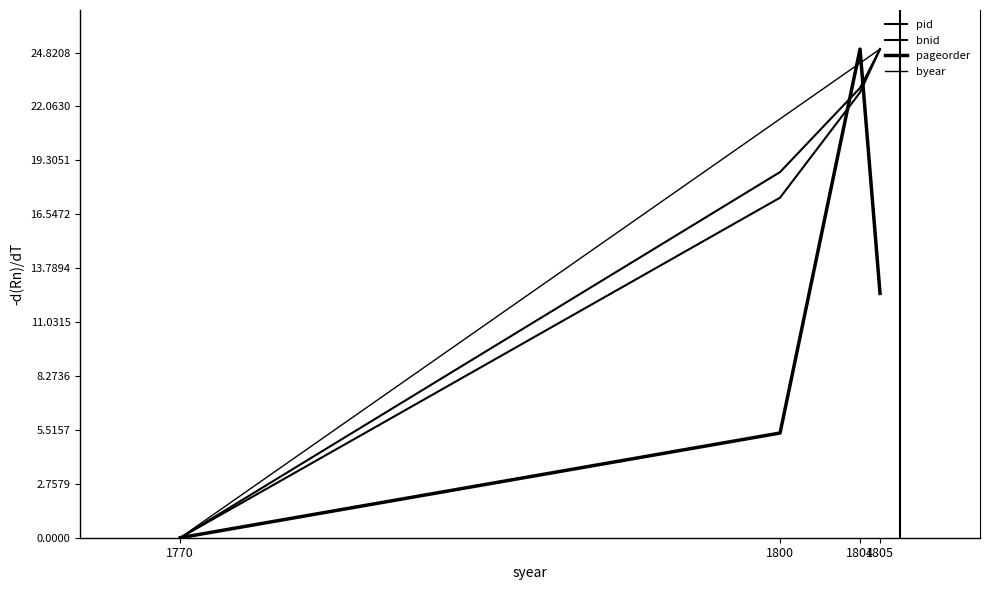

Is this an area chart (filled region under the line)?

No